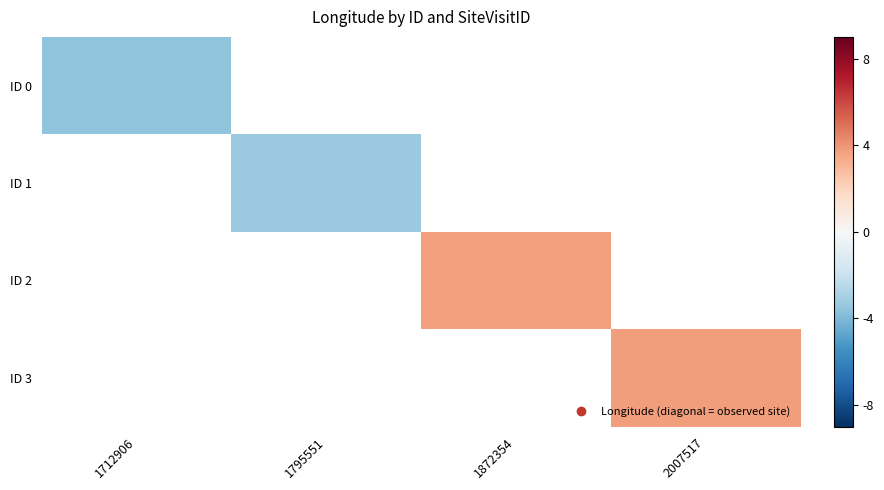

Which has a higher value, 1795551 or 1712906?

1712906